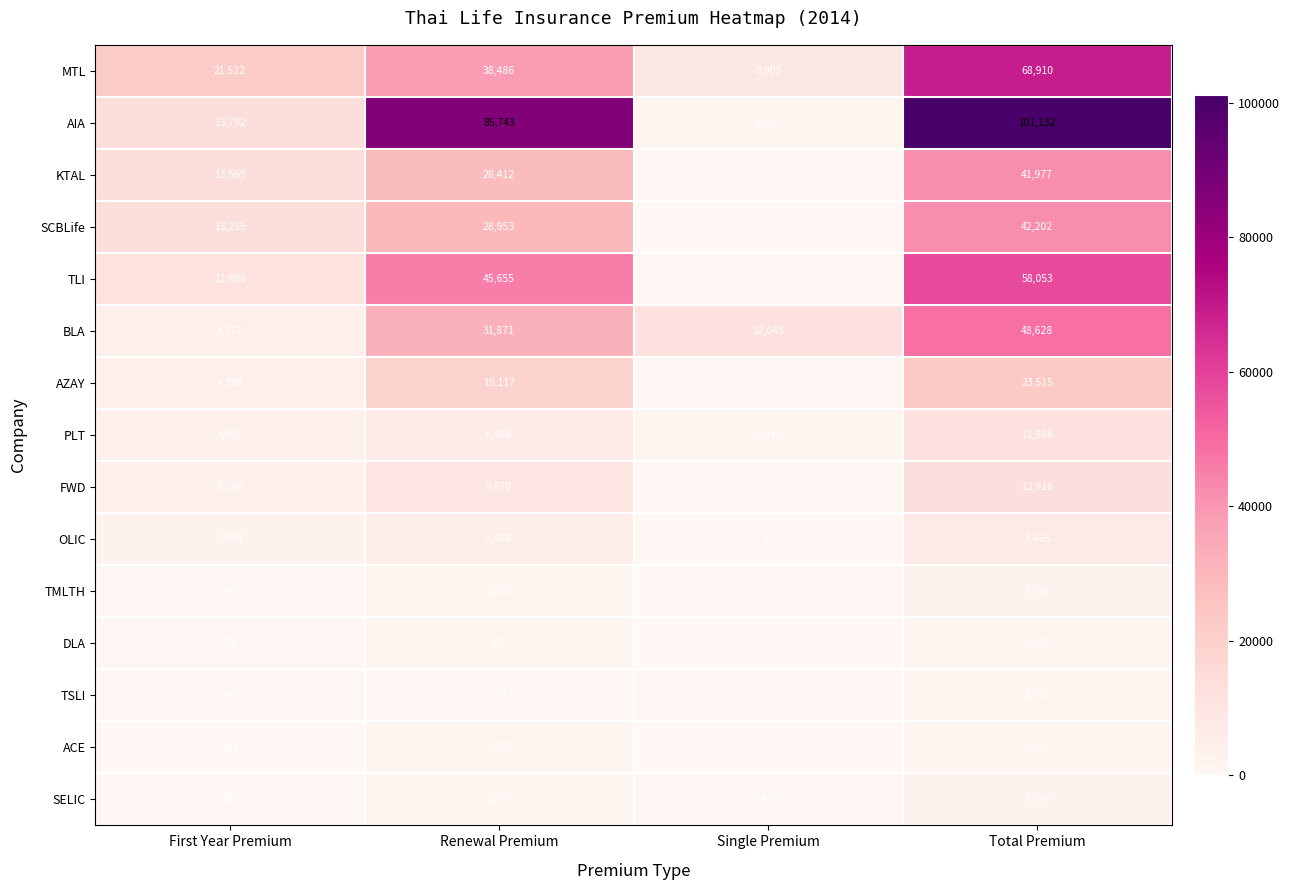

Which series has the largest total across all categories?

AIA